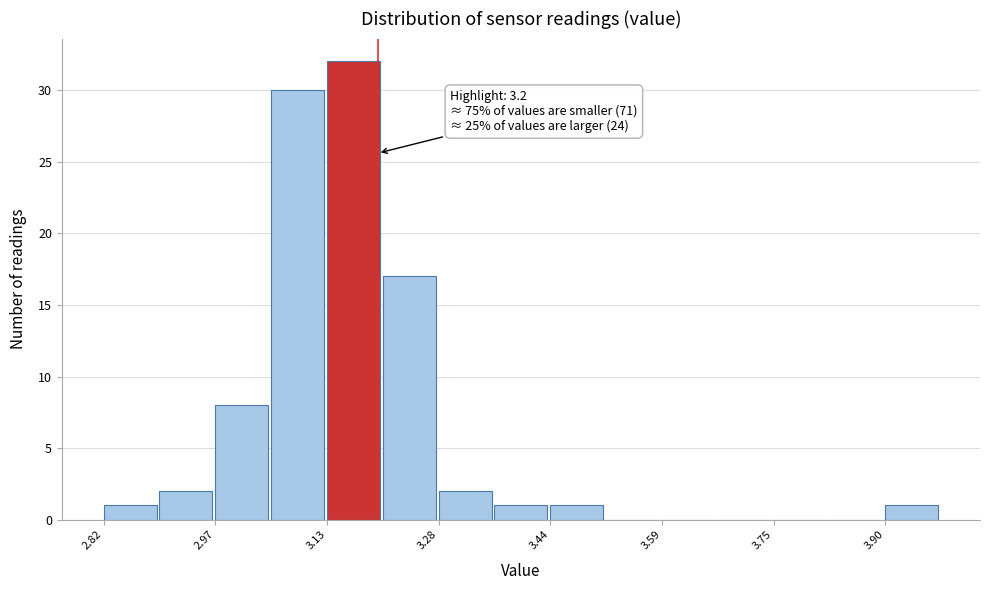

Around what value on the x-axis is the tallest bar? Give the approximate position of its centre, as read against the axis.

3.16